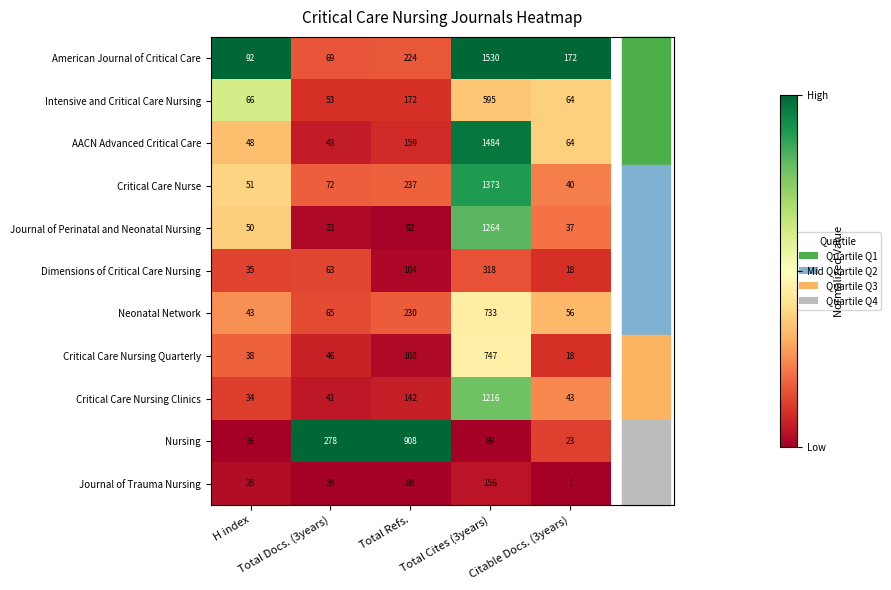

What is the maximum value shown in the chart?

1530